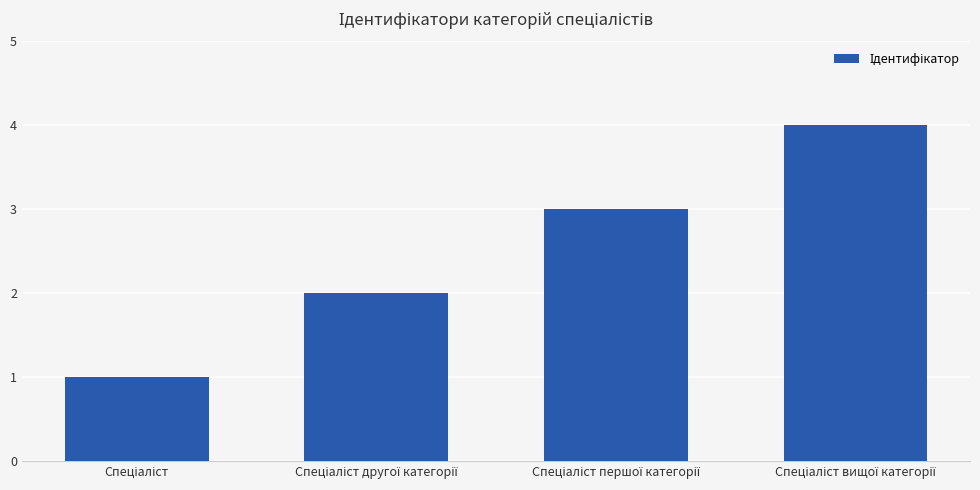

Reading right to left, what are all the values shown in this chart?

4	3	2	1